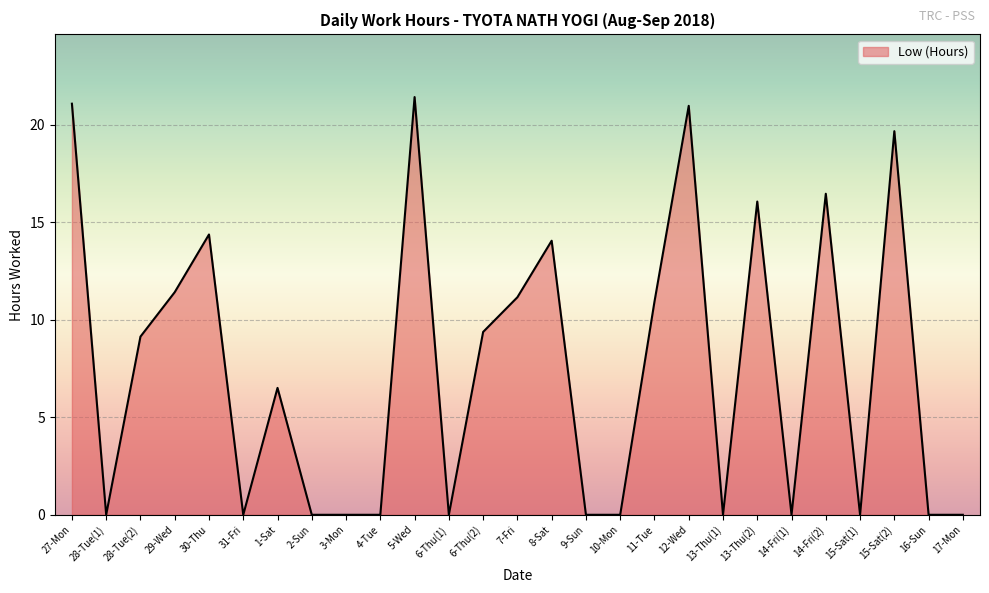

True or false: the data shows 9.4 at 6-Thu(2).

True